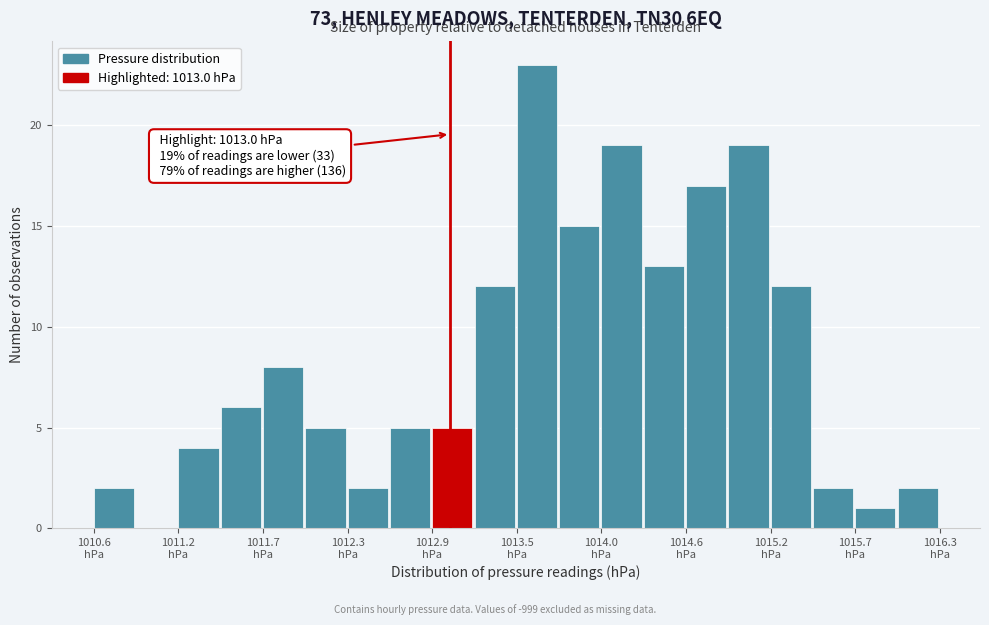

Read against the x-axis, roughly where is the centre of the tallest bar?

1013.6